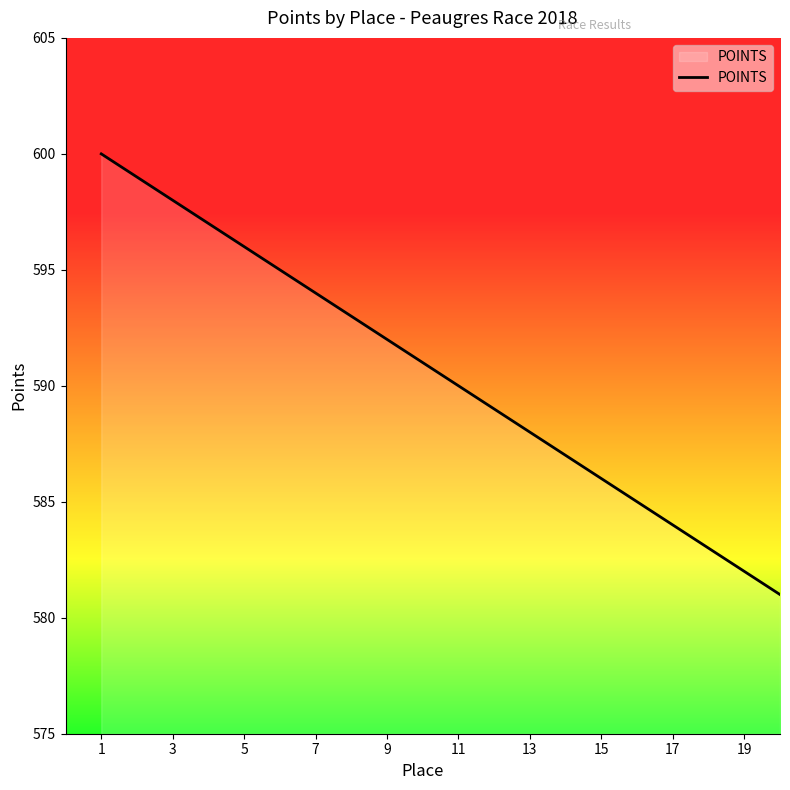

What is the greatest value displayed?

600